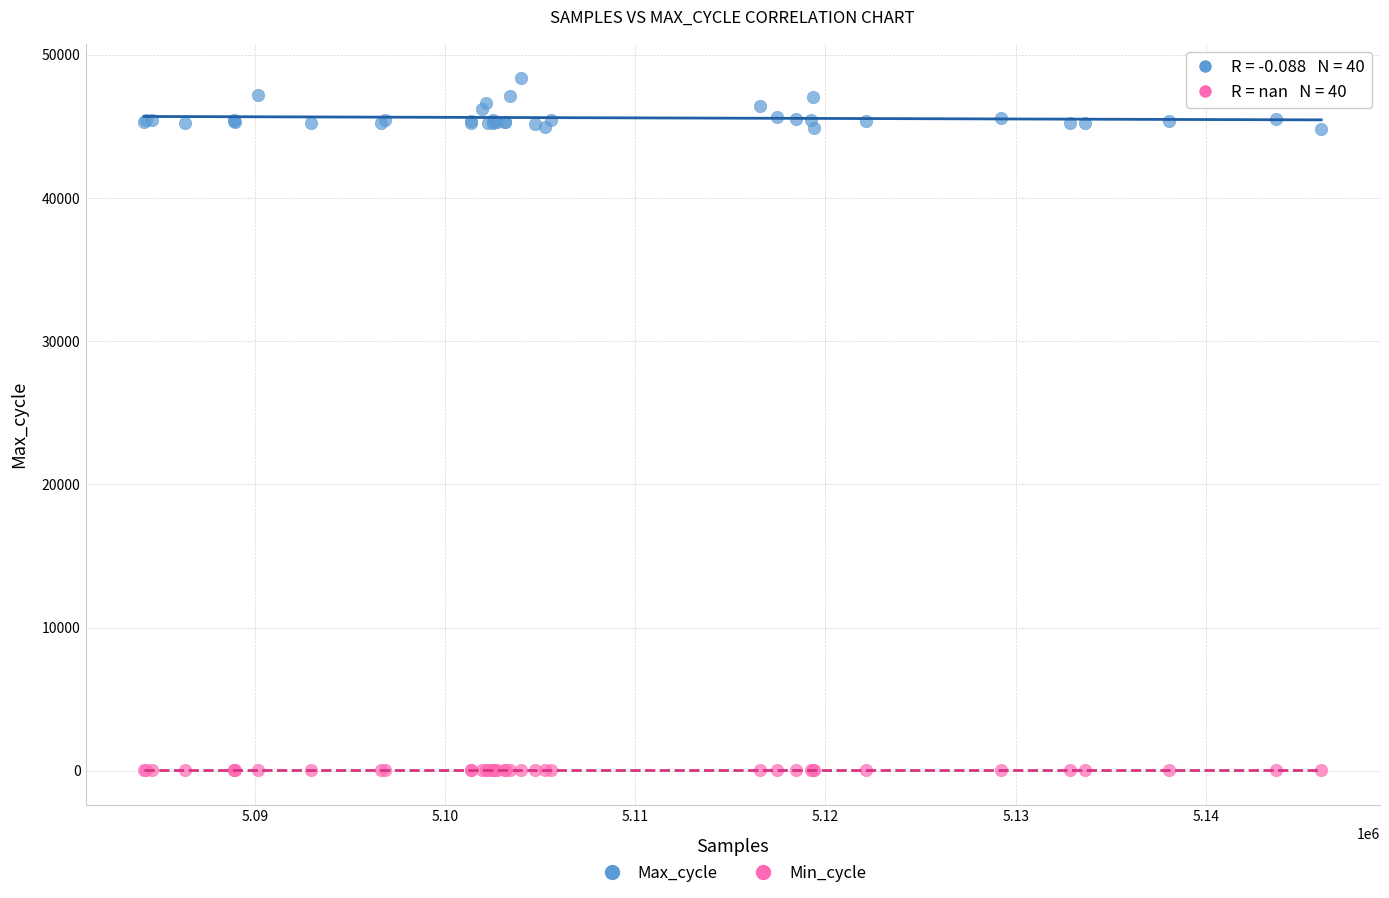

Which series reaches the minimum Y coordinate?

Min_cycle